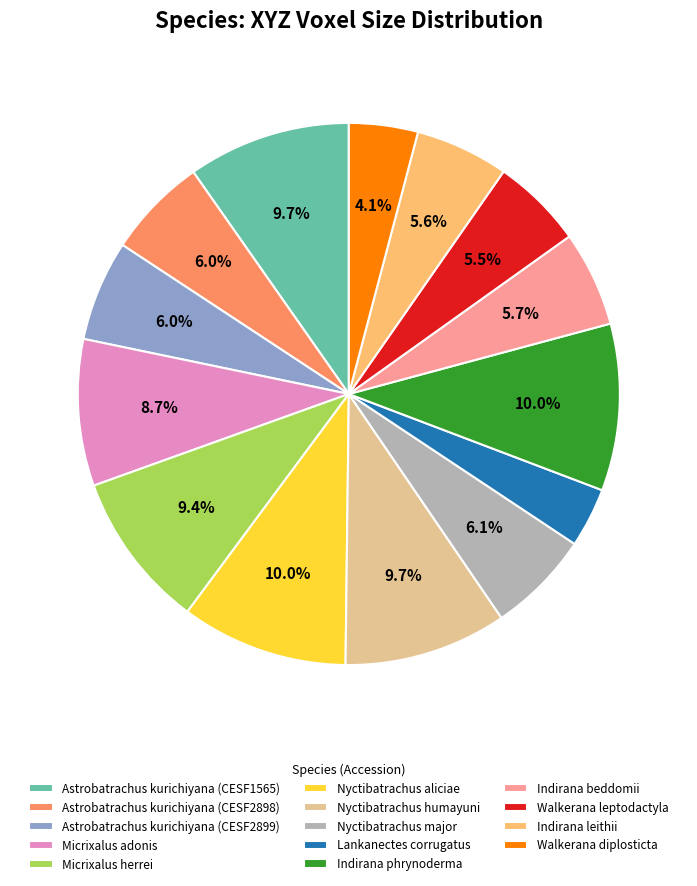

Count the number of slices in the pie.

14